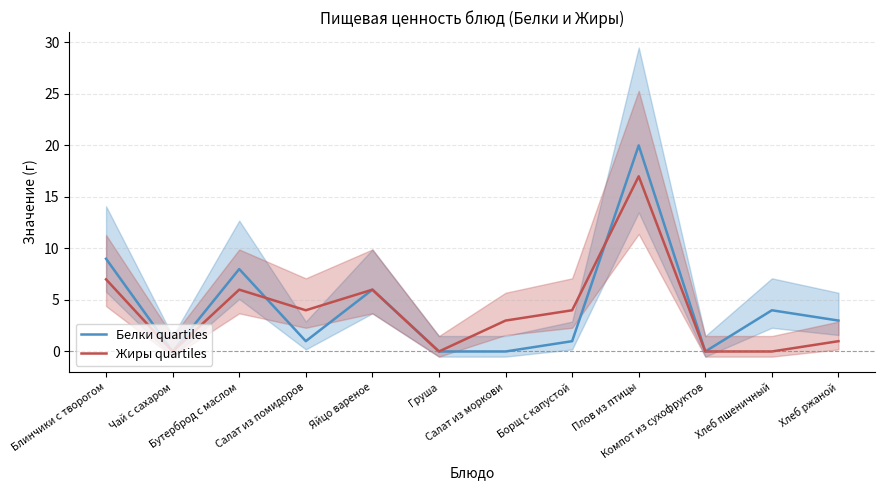

What is the average value of the Жиры quartiles series?

4